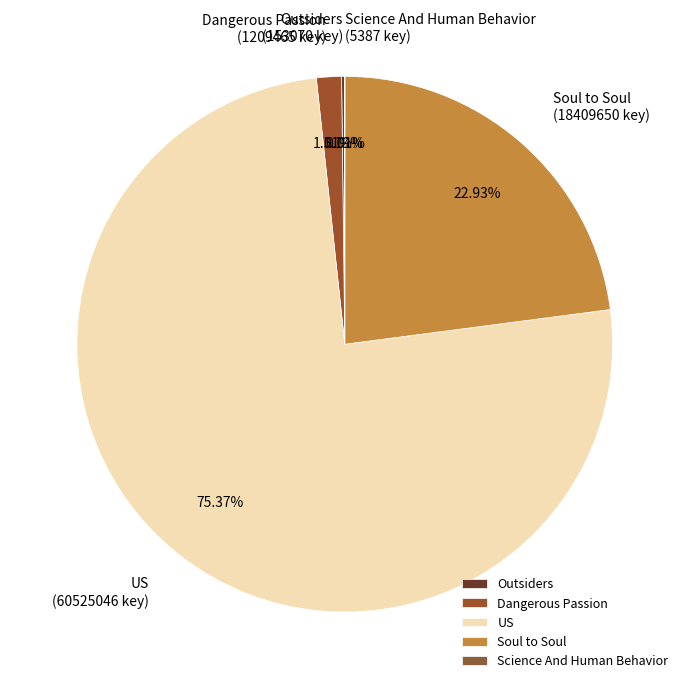

Which has a higher value, Dangerous Passion or US?

US